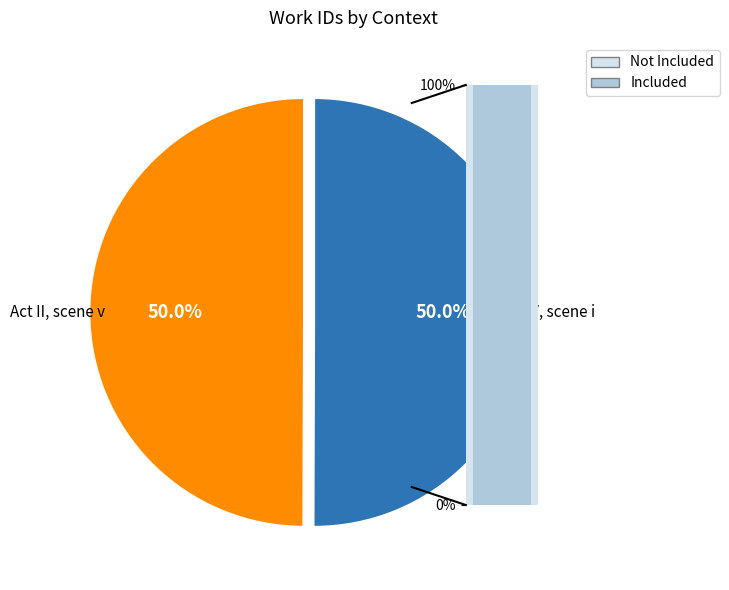

Count the number of slices in the pie.

2